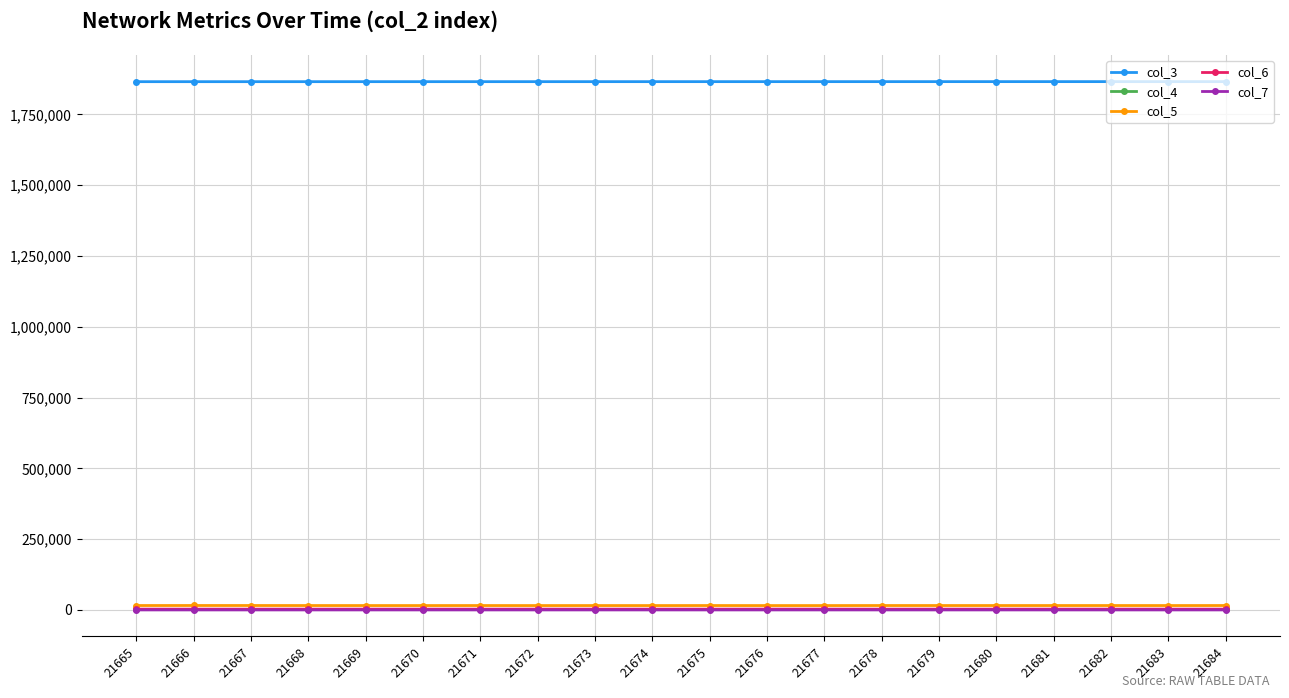

The value of col_3 at 21672 is 2871858. True or false?

False